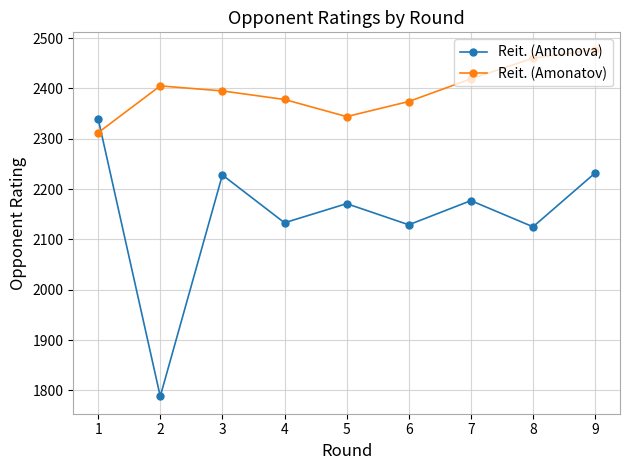

At how many categories does at least one series exceed 1837?

9